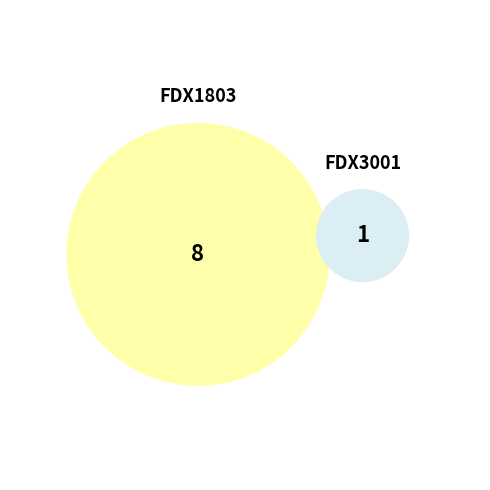

Which slice is the largest?

FDX1803